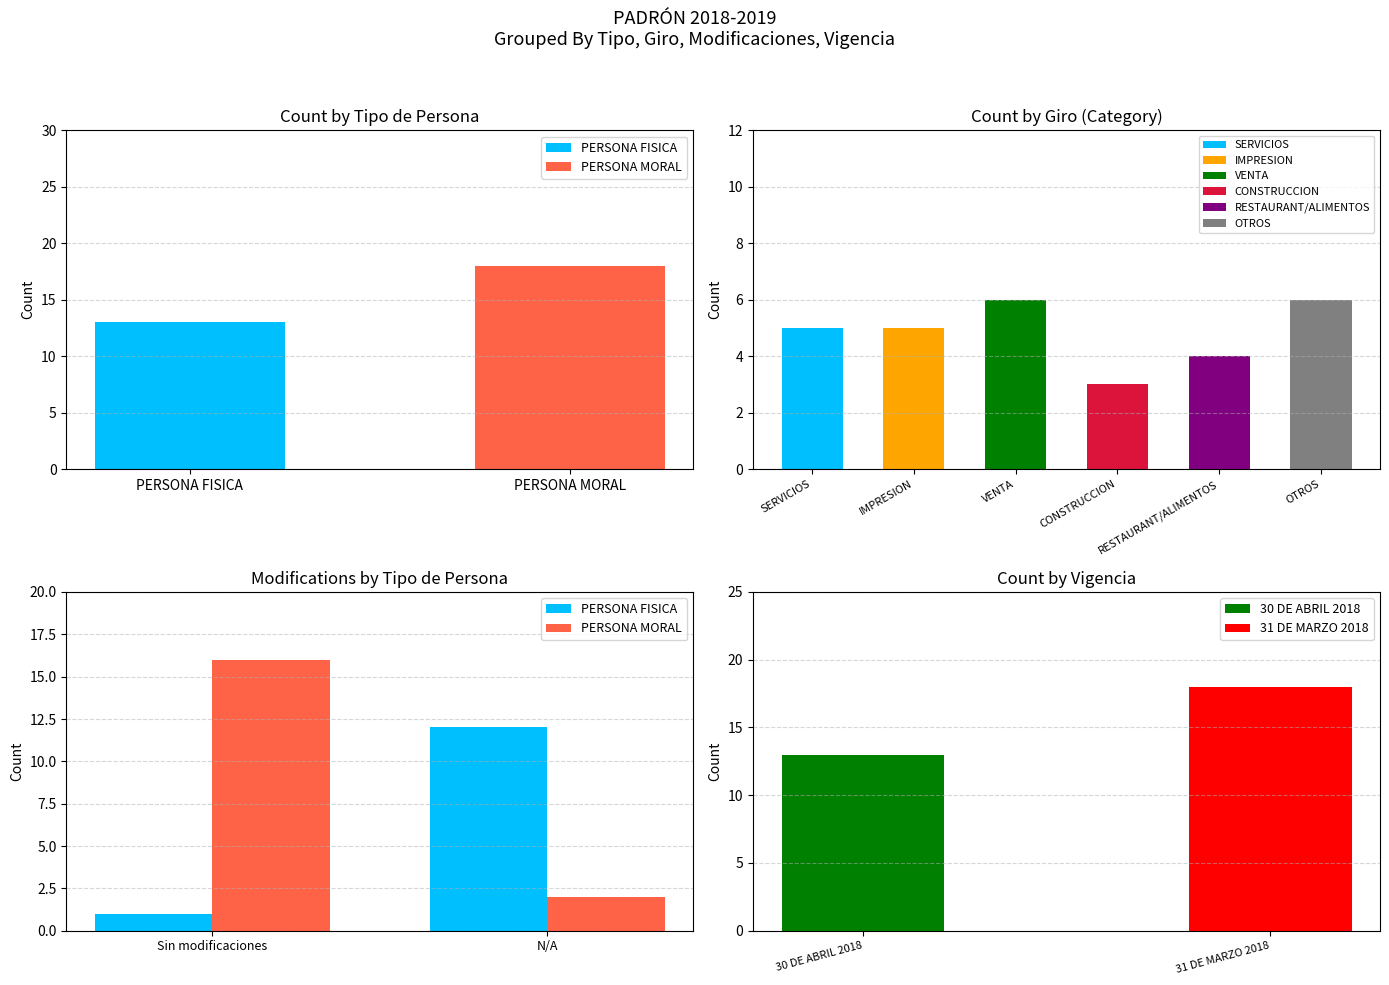

Which series has the largest total across all categories?

PERSONA MORAL